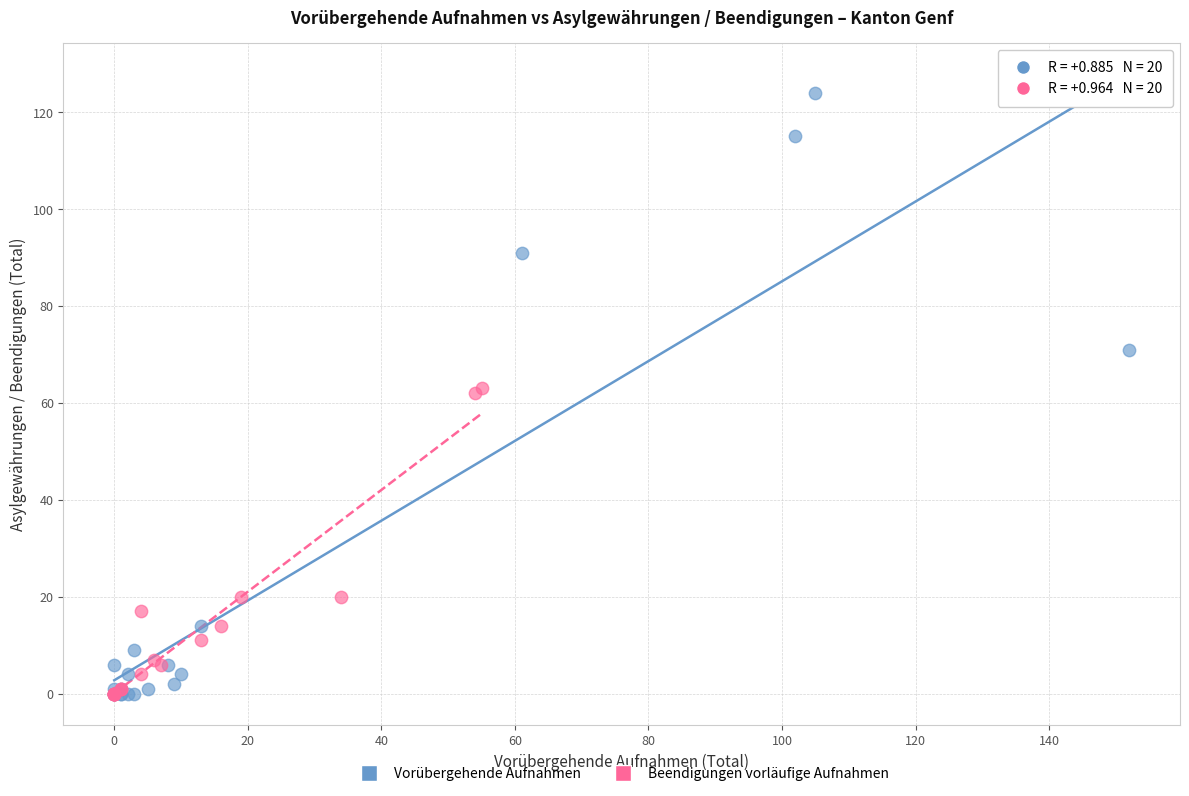

Which series contains the highest Y value?

Vorübergehende Aufnahmen